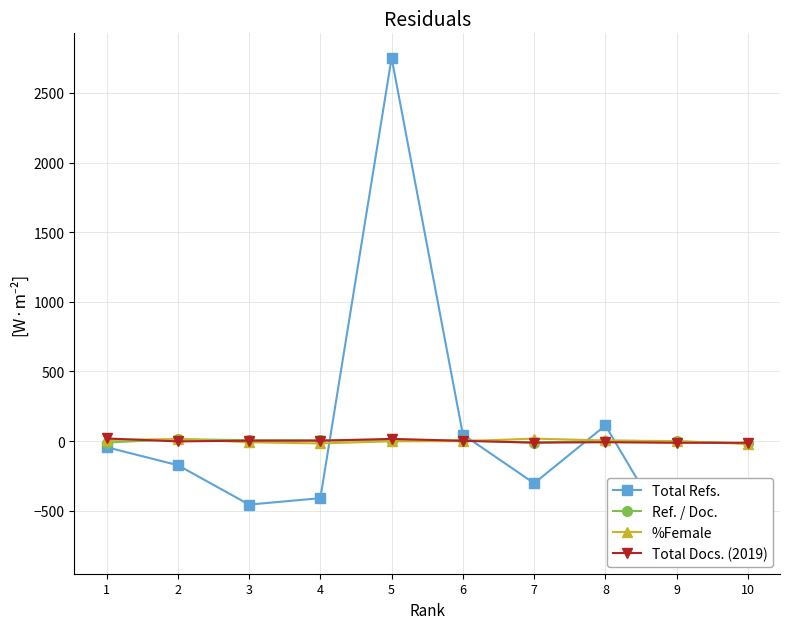

List the labels in order of Ref. / Doc. value, smallest first.

10, 7, 1, 9, 5, 8, 6, 4, 3, 2